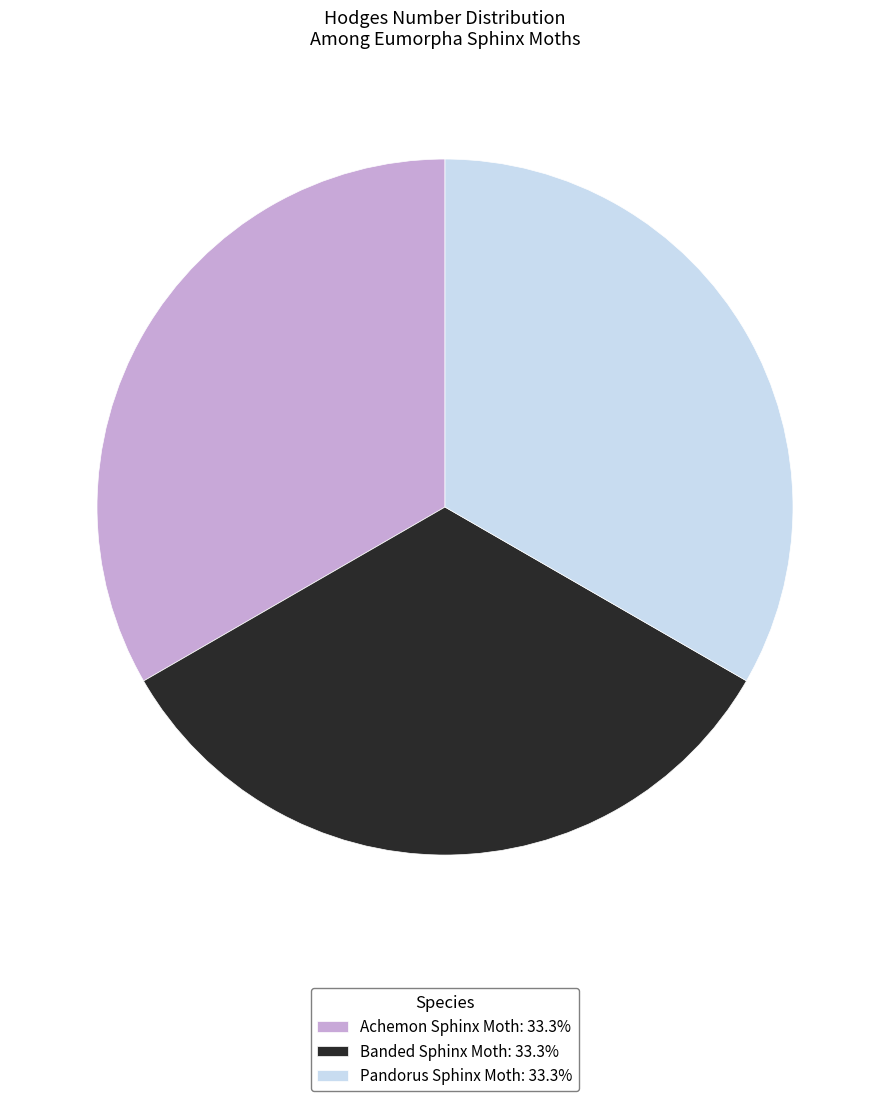

The Achemon Sphinx Moth slice represents 33% of the pie. True or false?

True